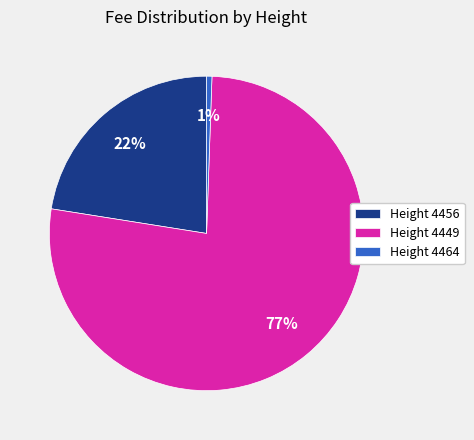

Does any single category account for the majority?

Yes